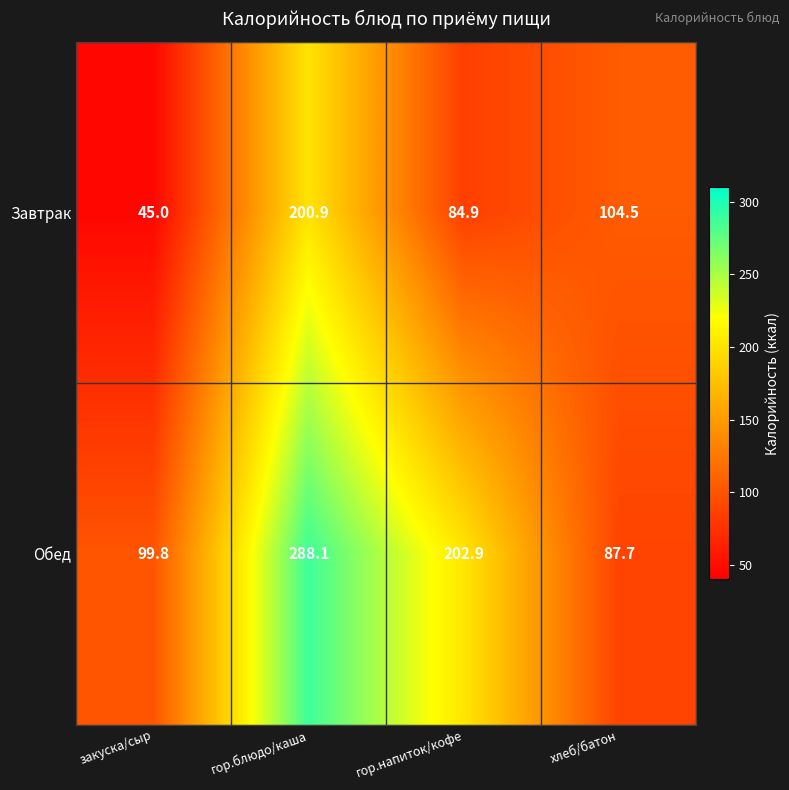

True or false: Обед has a value of 99.8 at закуска/сыр.

True